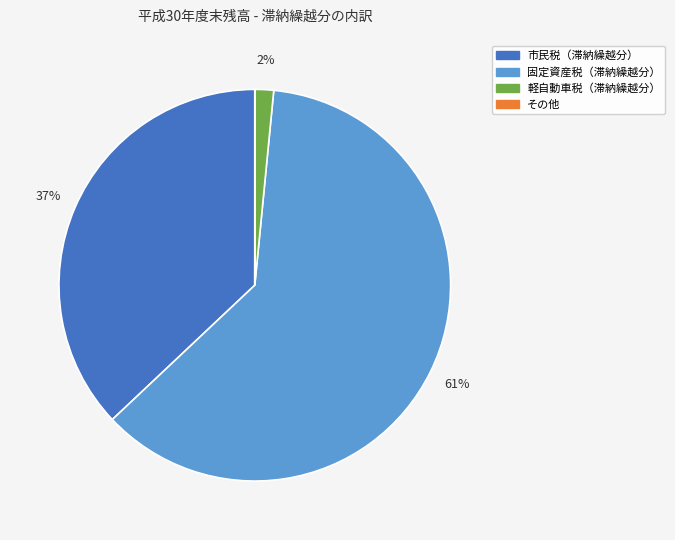

To the nearest percent, what is the average slice percentage?

25%